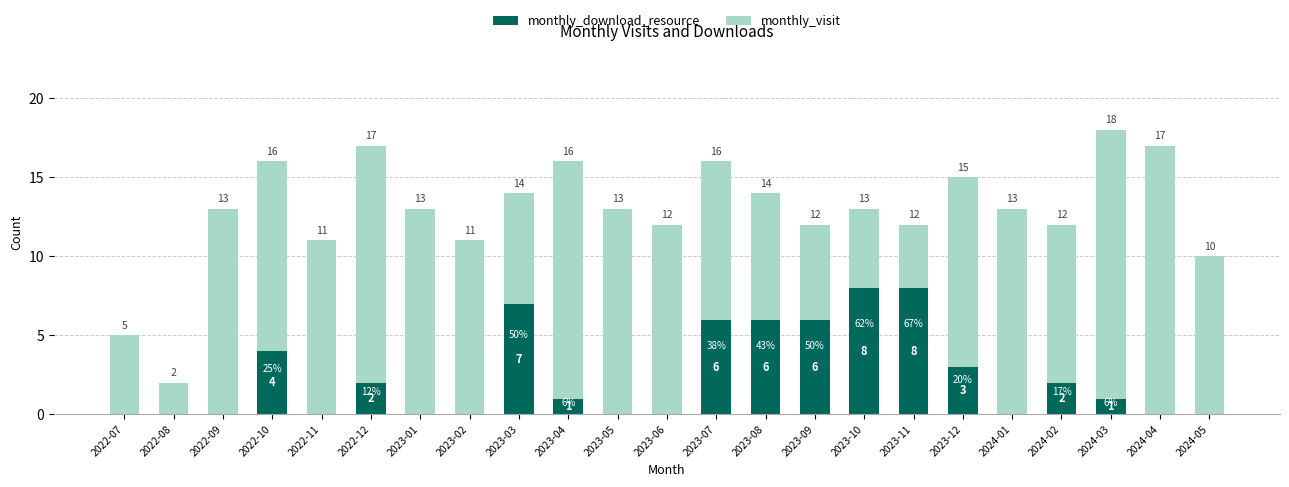

Where does the monthly_download_resource series first go above 1?

2022-10